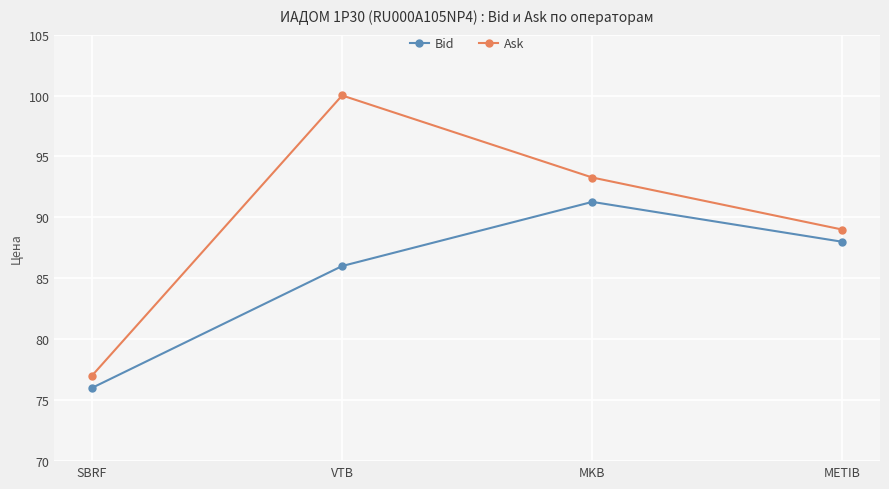

What is the sum of the Bid values at METIB and MKB?

179.3